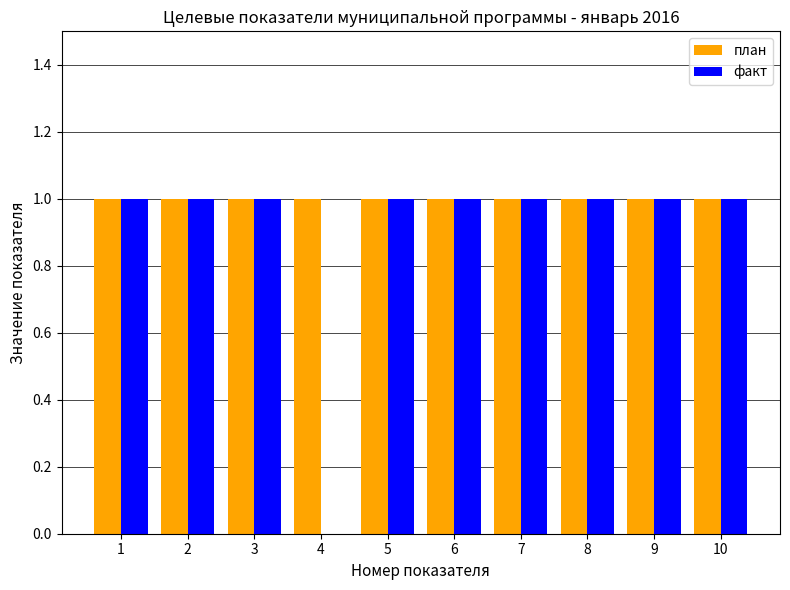

Which series has the largest total across all categories?

план